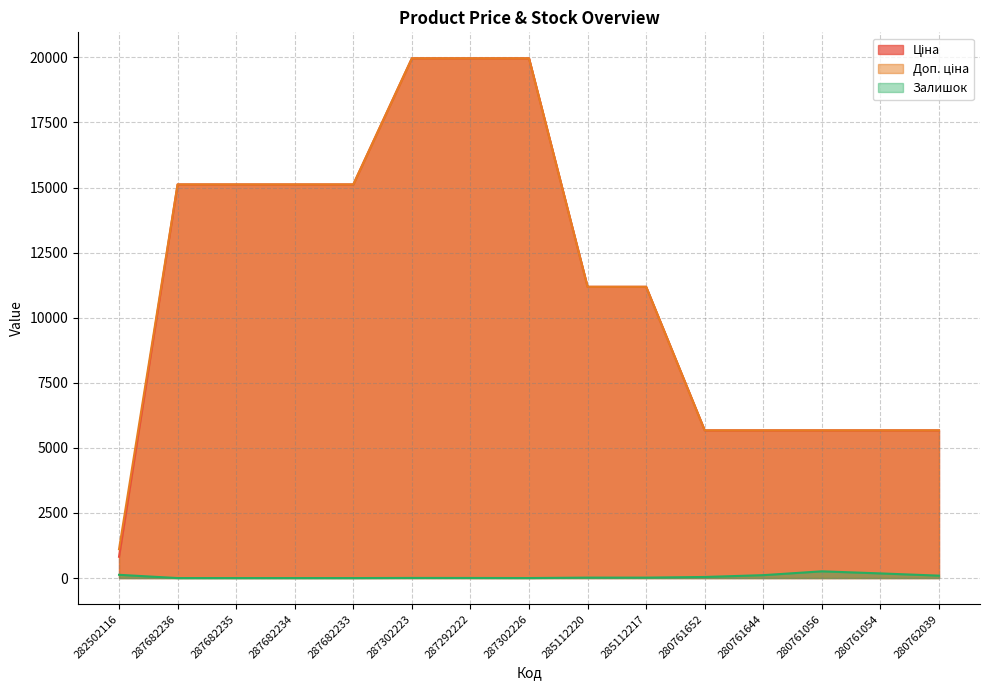

At how many categories does at least one series exceed 12057?

7